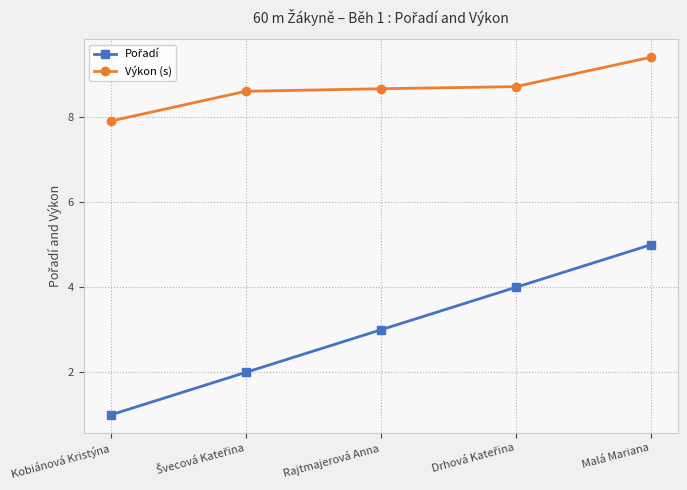

True or false: Výkon (s) has more than 1 points higher than both neighbors.

False